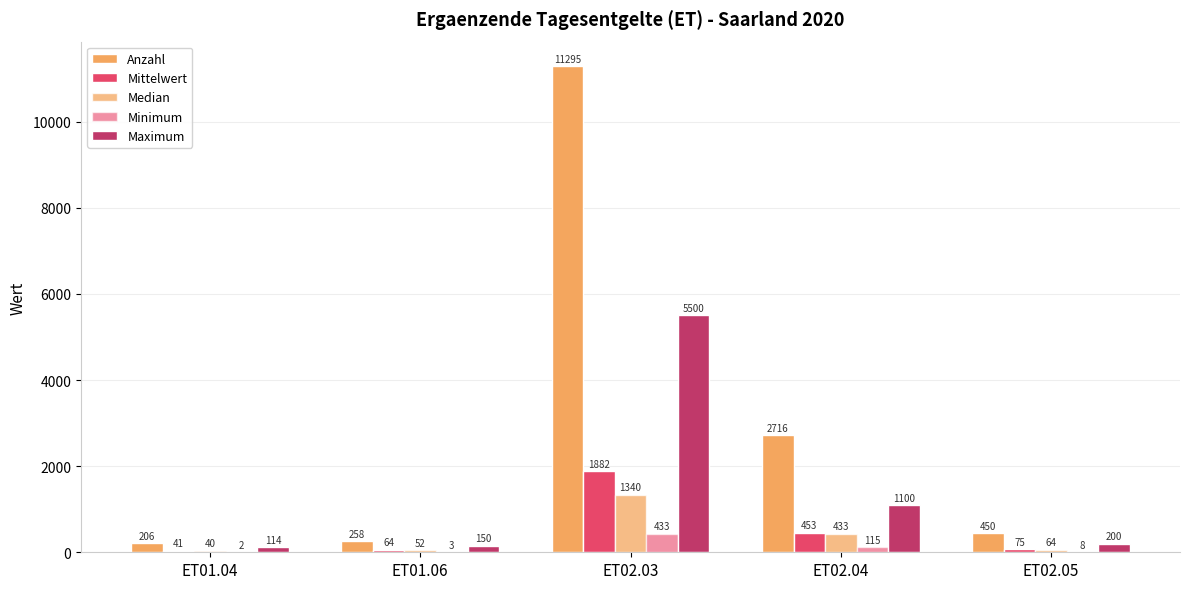

Are the bars horizontal?

No